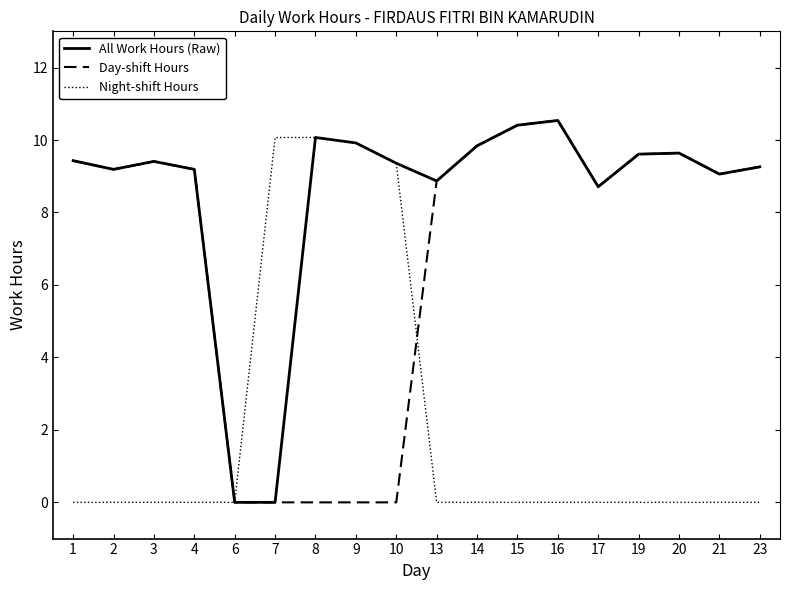

Reading left to right, what are all the values shown in this chart?

All Work Hours (Raw): 1=9.4	2=9.2	3=9.4	4=9.2	6=0.0	7=0.0	8=10.1	9=9.9	10=9.4	13=8.9	14=9.8	15=10.4	16=10.5	17=8.7	19=9.6	20=9.6	21=9.1	23=9.3
Day-shift Hours: 1=9.4	2=9.2	3=9.4	4=9.2	6=0.0	7=0.0	8=0.0	9=0.0	10=0.0	13=8.9	14=9.8	15=10.4	16=10.5	17=8.7	19=9.6	20=9.6	21=9.1	23=9.3
Night-shift Hours: 1=0.0	2=0.0	3=0.0	4=0.0	6=0.0	7=10.1	8=10.1	9=9.9	10=9.4	13=0.0	14=0.0	15=0.0	16=0.0	17=0.0	19=0.0	20=0.0	21=0.0	23=0.0